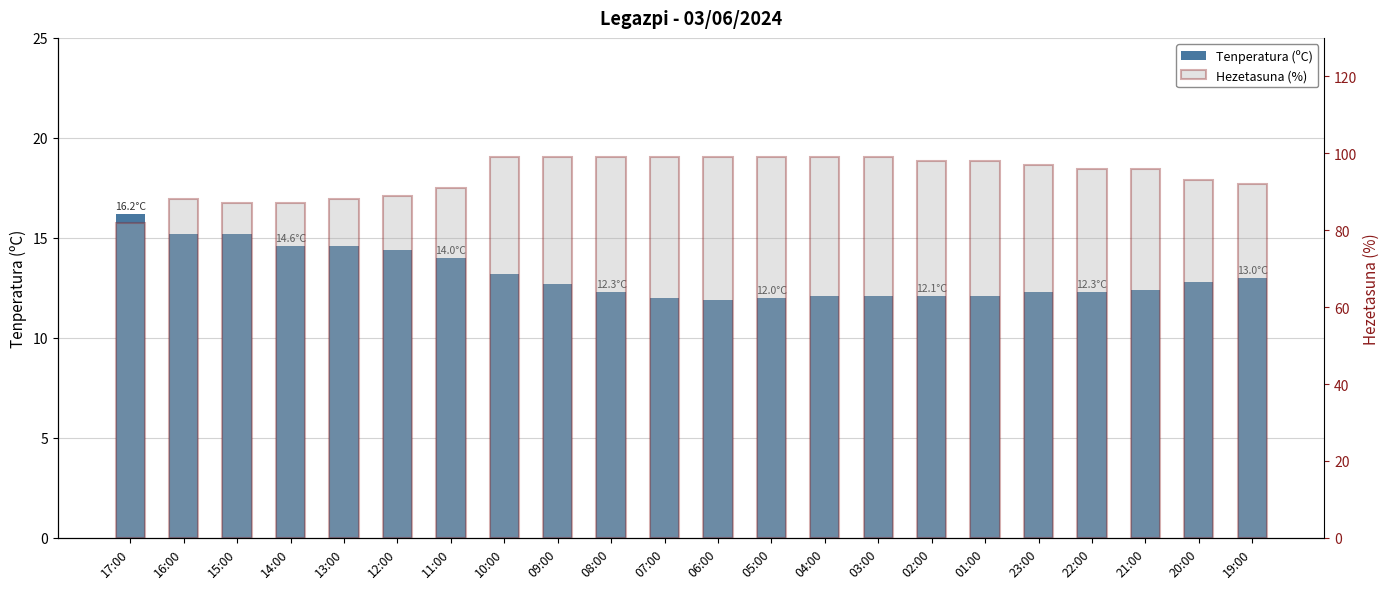

Is the value of Tenperatura (ºC) at 23:00 greater than the value of Hezetasuna (%) at 01:00?

No